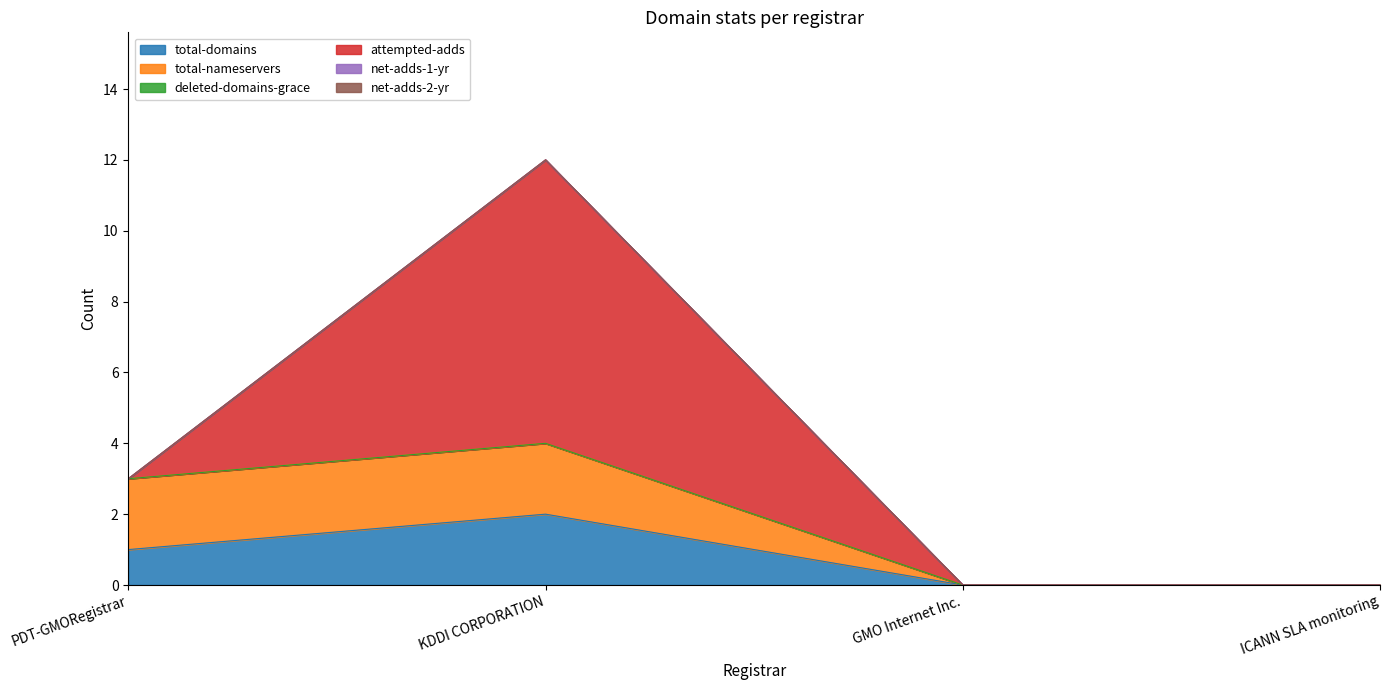

The value of total-nameservers at PDT-GMORegistrar is 2. True or false?

True